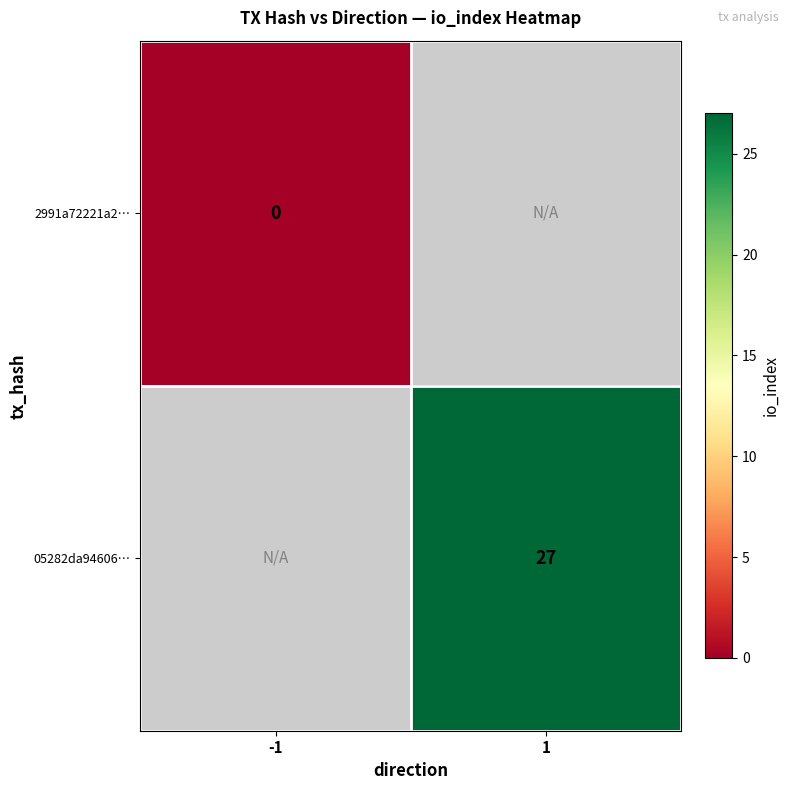

Count the number of categories in the chart.

2